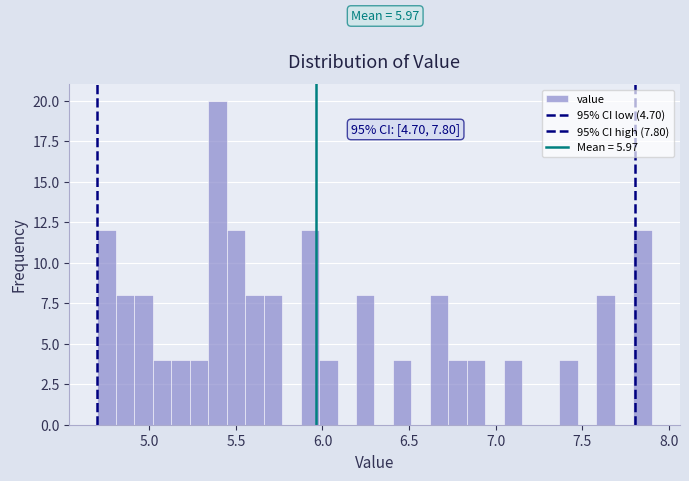

Around what value on the x-axis is the tallest bar? Give the approximate position of its centre, as read against the axis.

5.40